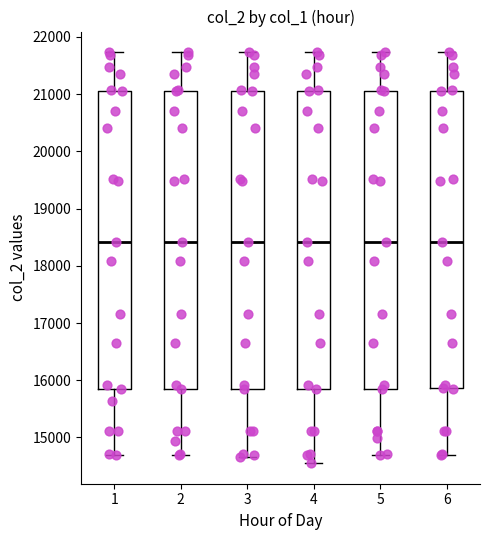

Reading left to right, read every box against the y-axis: the position of its median line, the range the box covers, and the ends of its whiskers. The values are not printed on the chart, so give them approximately, as read against the axis.

1: median 18400, box 15800 to 21000, whiskers 14700 to 21700
2: median 18400, box 15800 to 21000, whiskers 14700 to 21700
3: median 18400, box 15800 to 21000, whiskers 14700 to 21700
4: median 18400, box 15800 to 21000, whiskers 14600 to 21700
5: median 18400, box 15800 to 21000, whiskers 14700 to 21700
6: median 18400, box 15900 to 21000, whiskers 14700 to 21700